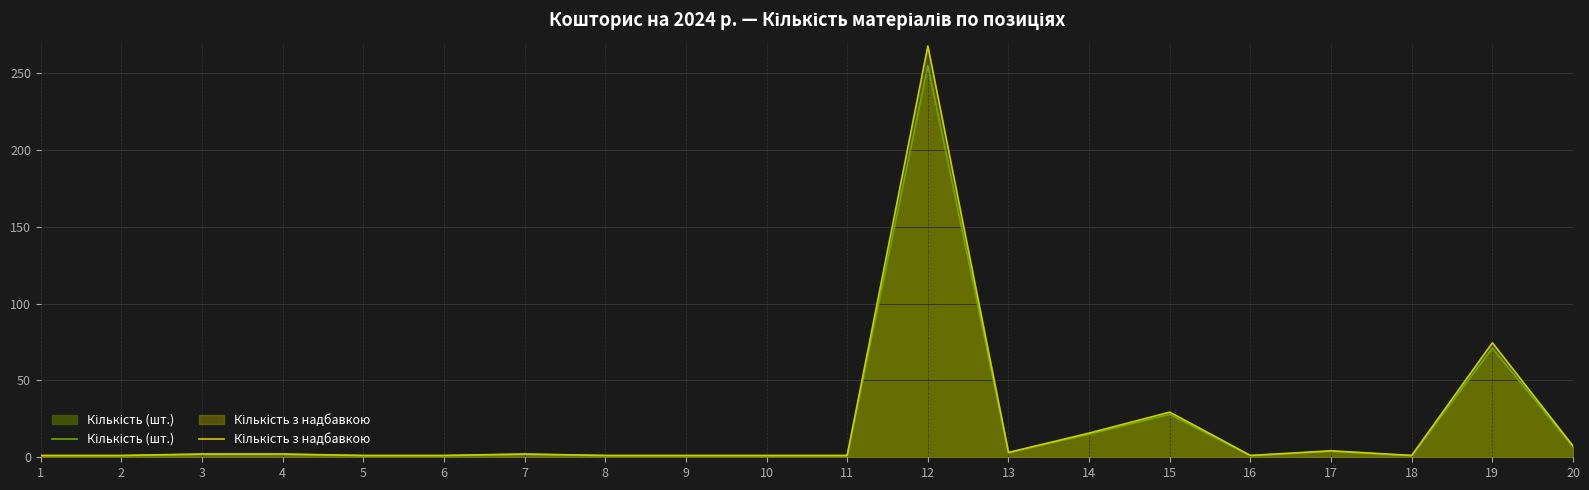

What is the spread (max minus min) of values at 18?

0.2